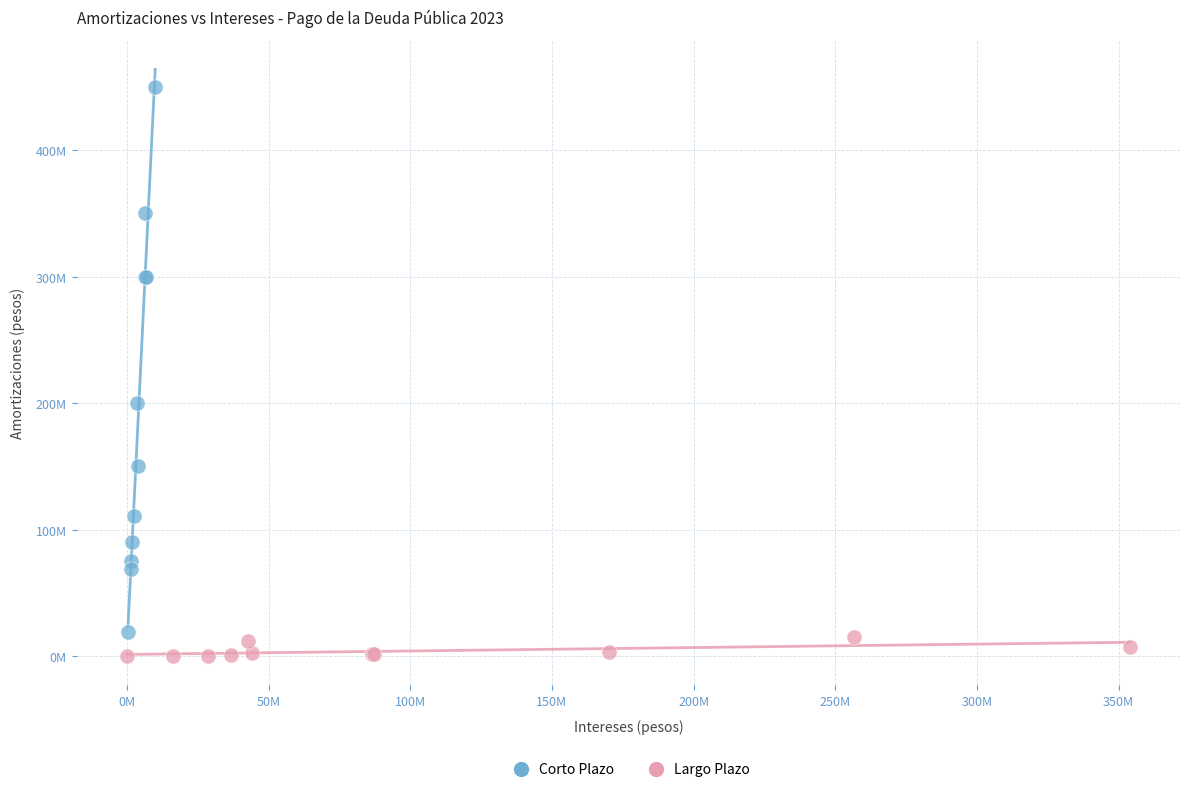

What are all the series names shown in the legend?

Corto Plazo, Largo Plazo